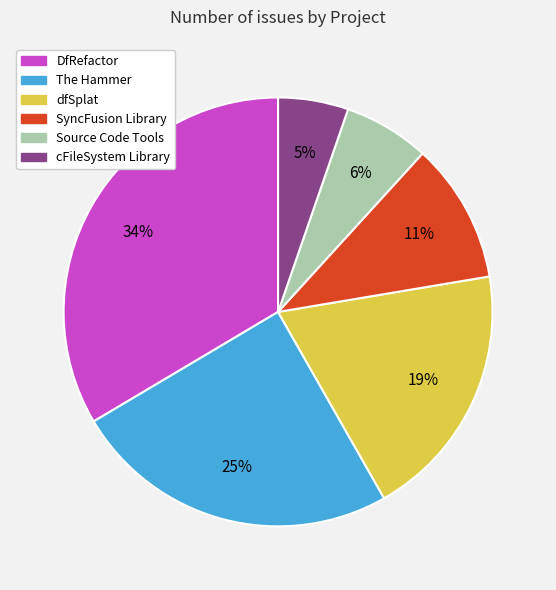

What percentage is the Source Code Tools slice, to the nearest percent?

6%